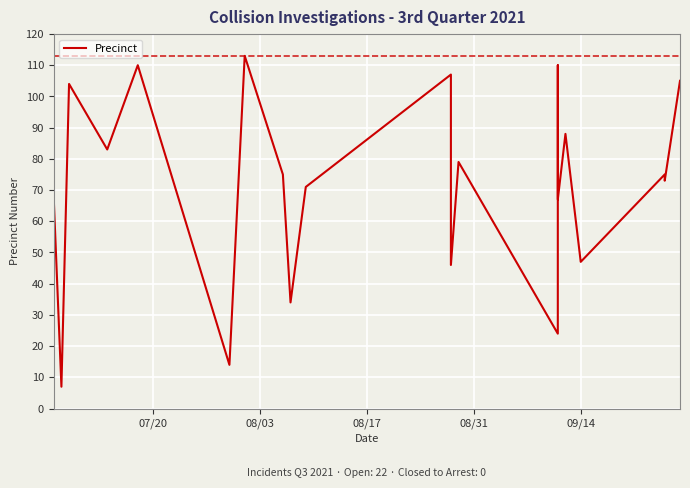

What is the sum of all values?

1587